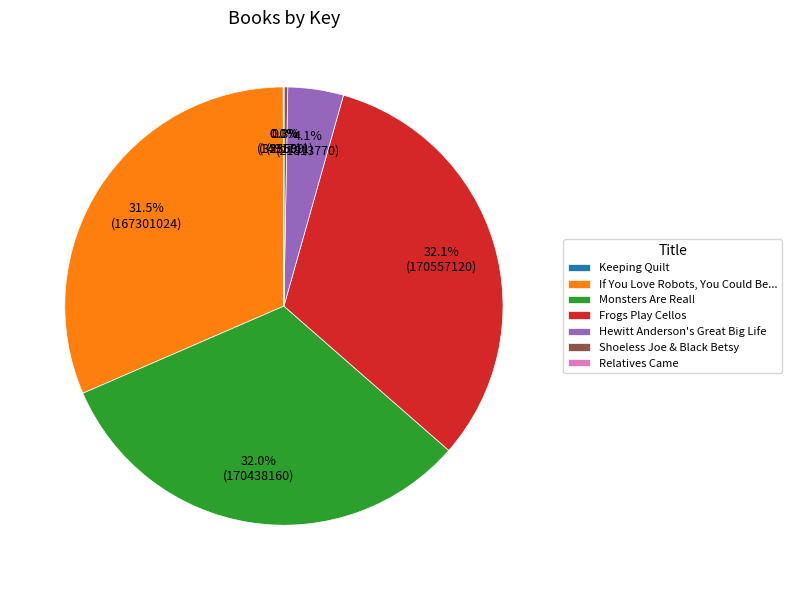

The If You Love Robots, You Could Be... slice represents 24% of the pie. True or false?

False